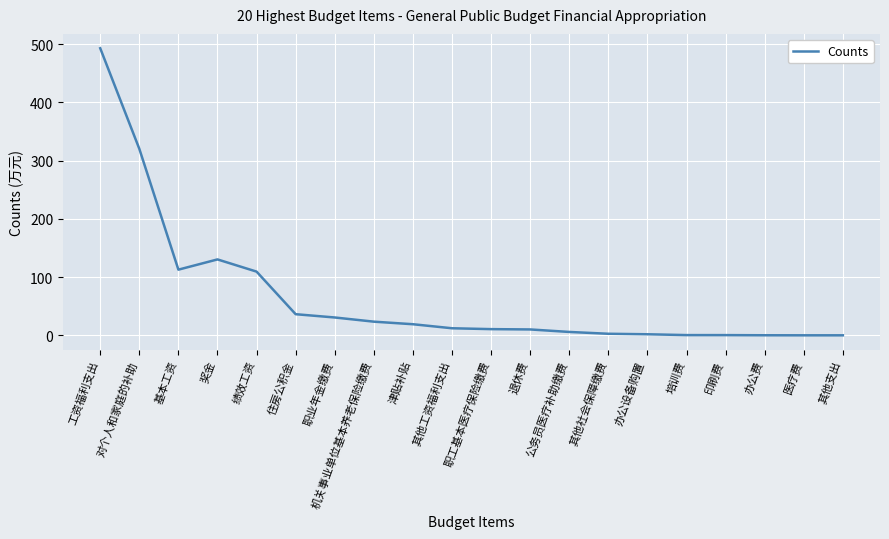

Is it true that the value at 公务员医疗补助缴费 is 5.8?

True